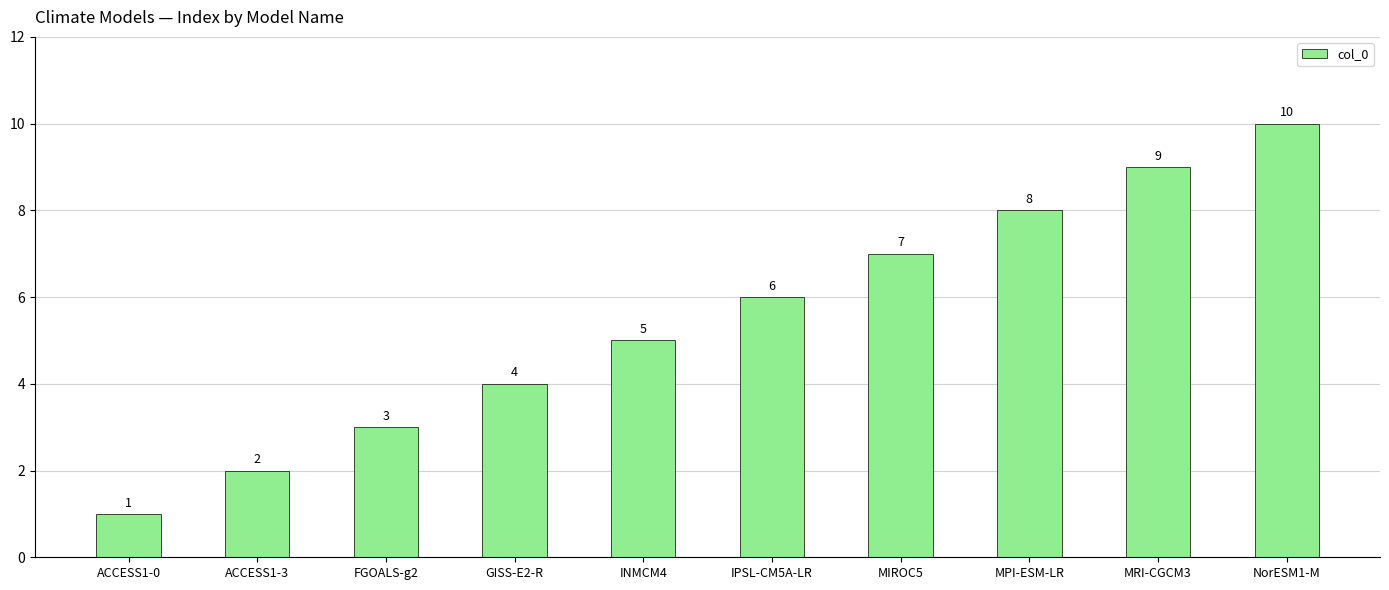

Reading left to right, list all the values displayed in this chart.

1	2	3	4	5	6	7	8	9	10